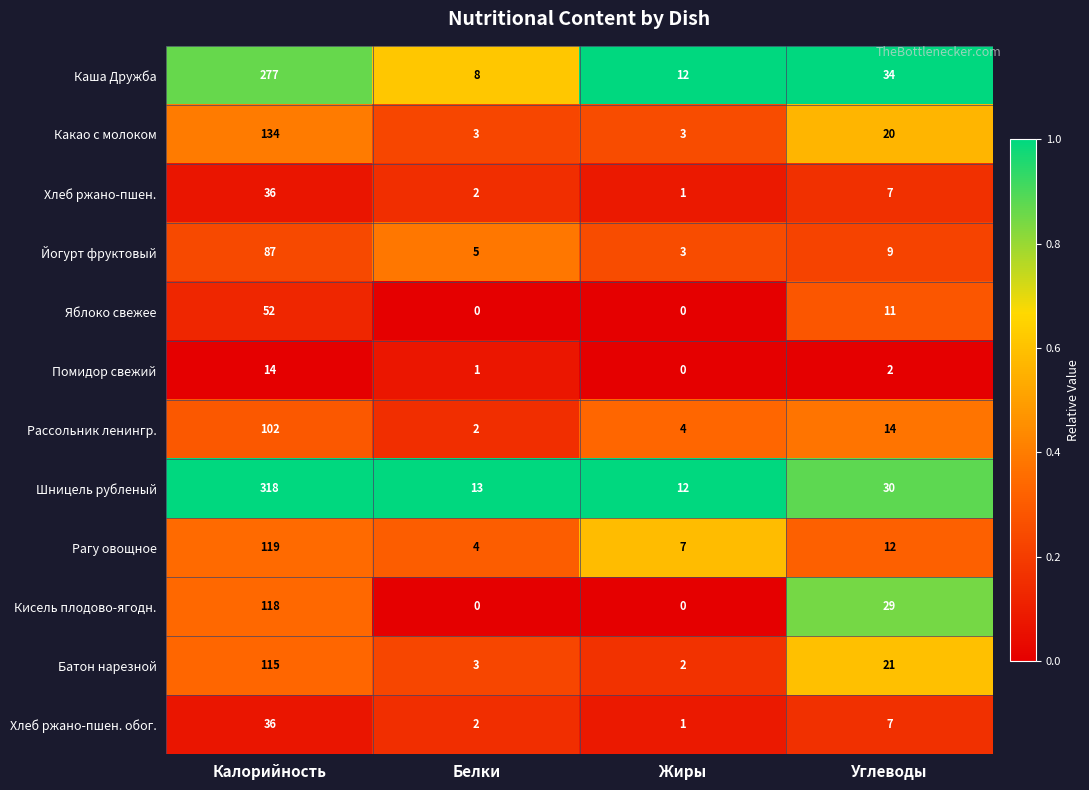

Which series changed the most between Калорийность and Белки?

Шницель рубленый